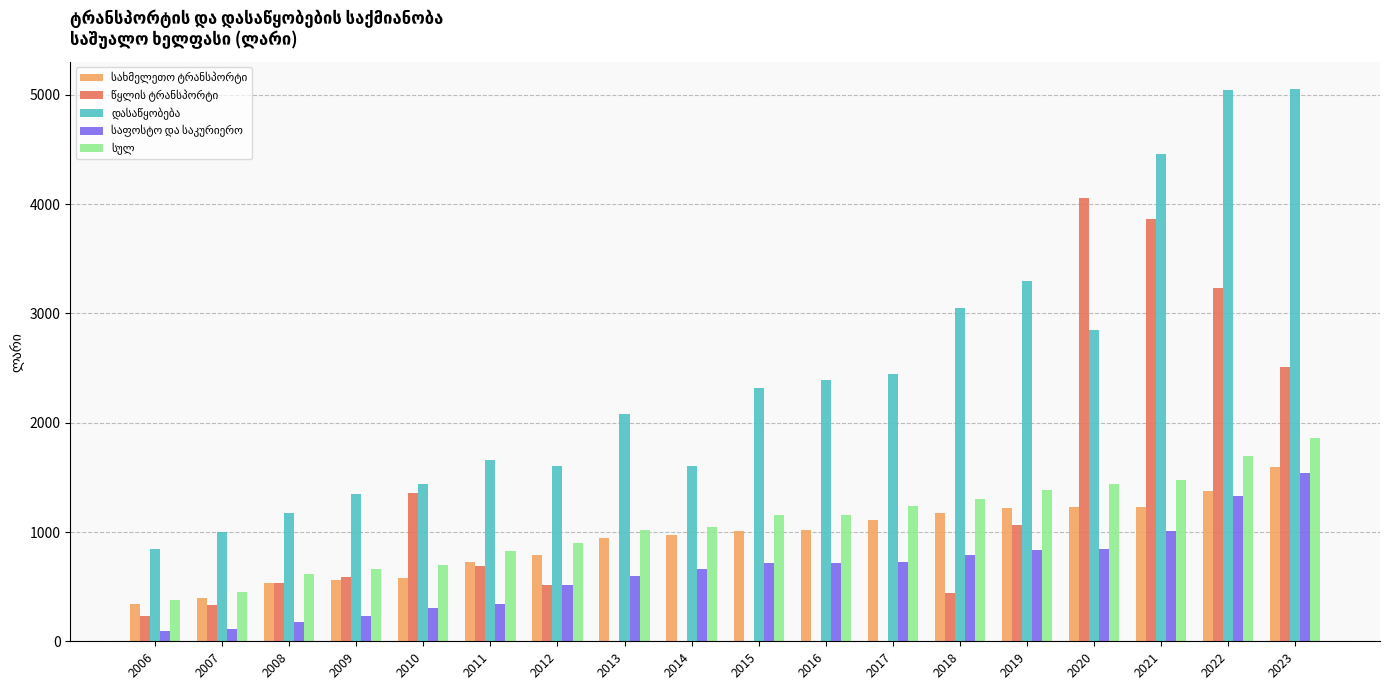

What is the greatest value displayed?

5049.7